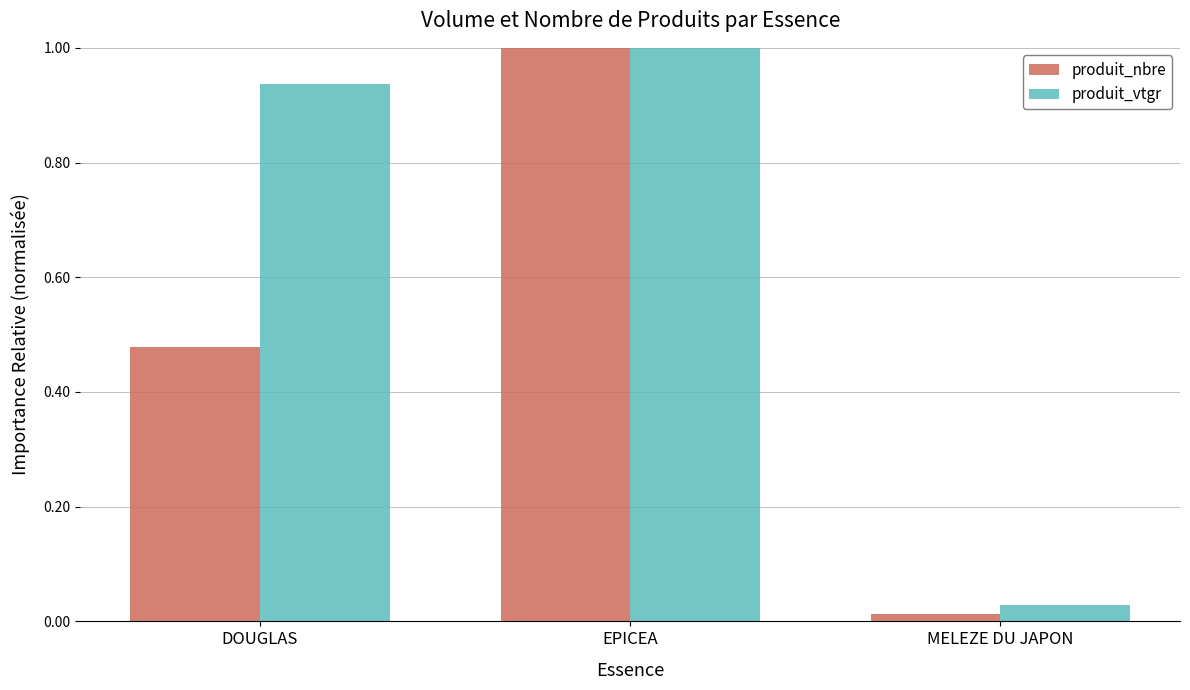

Is it true that produit_vtgr equals 0.4 at DOUGLAS?

False